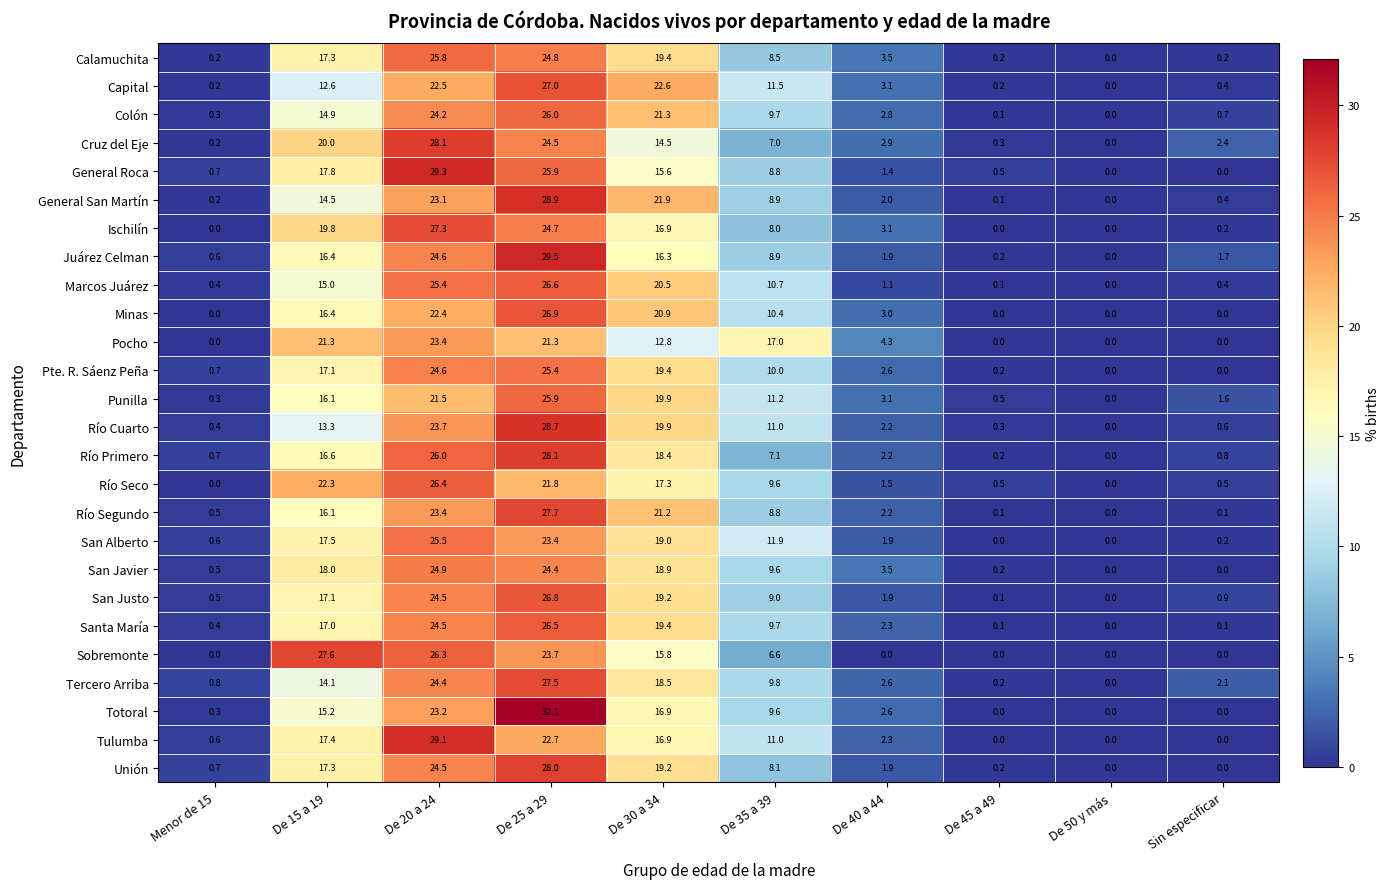

The value of San Alberto at De 30 a 34 is 19.0. True or false?

True